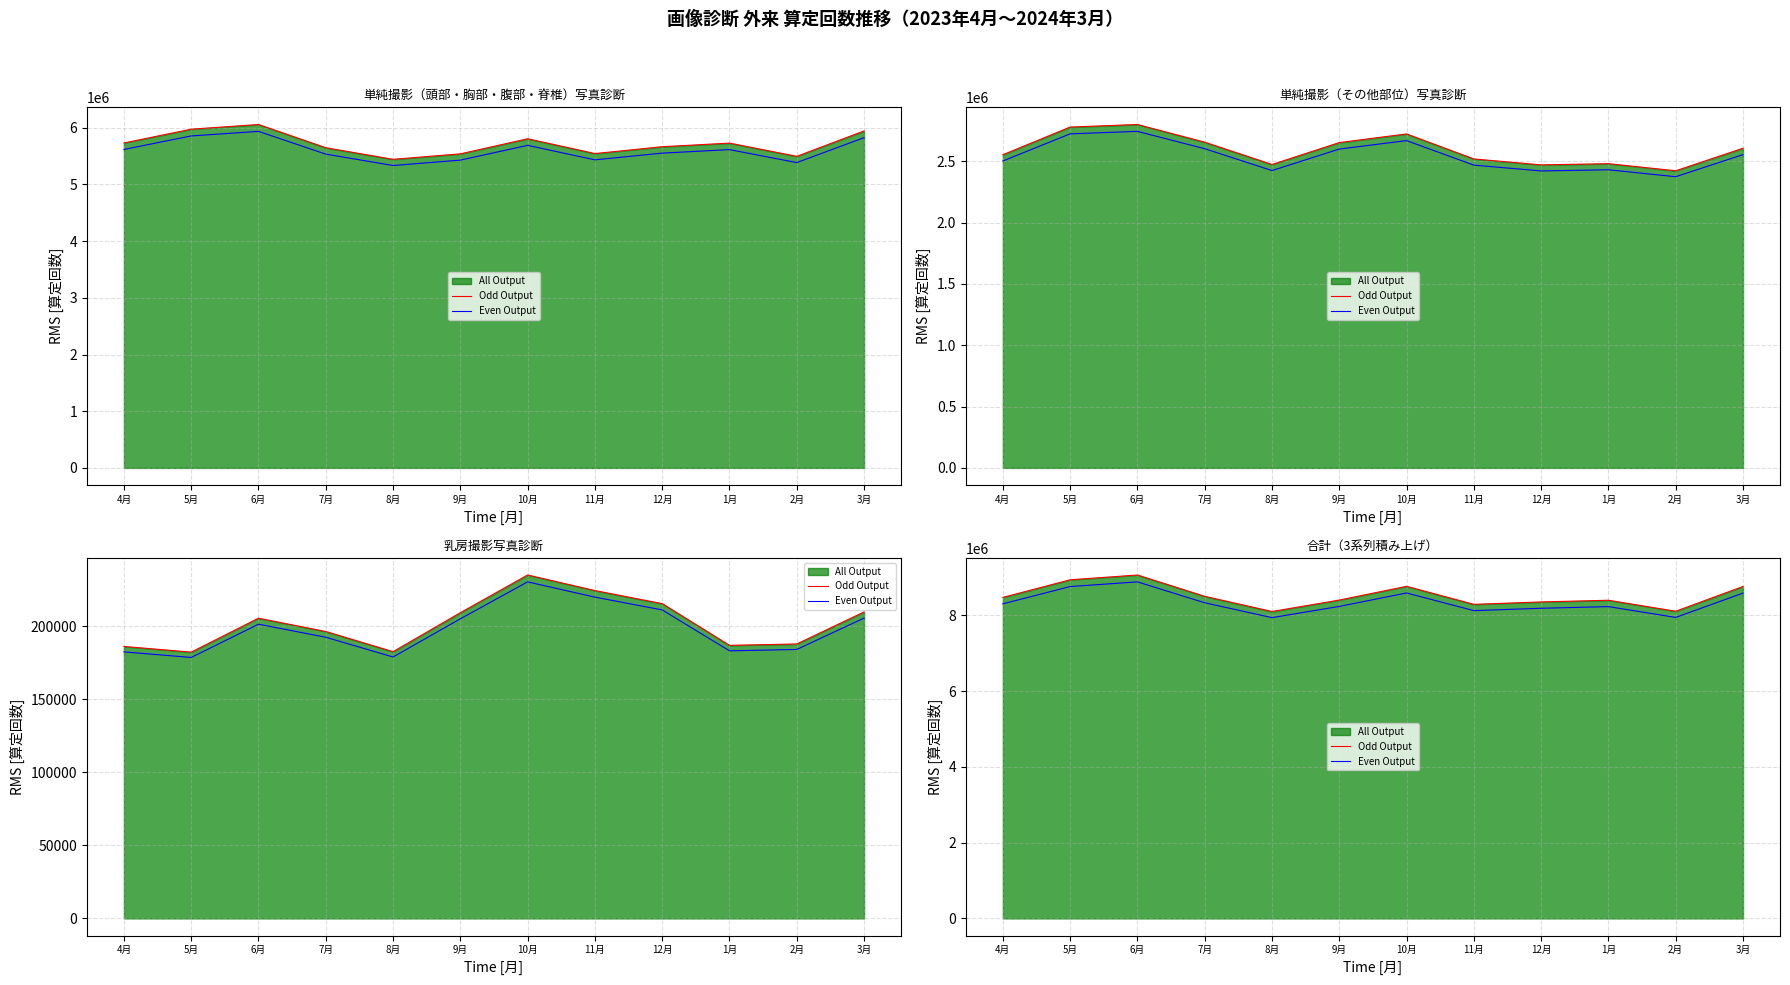

What is the sum of the Even Output values at 10月 and 6月?

17470669.7